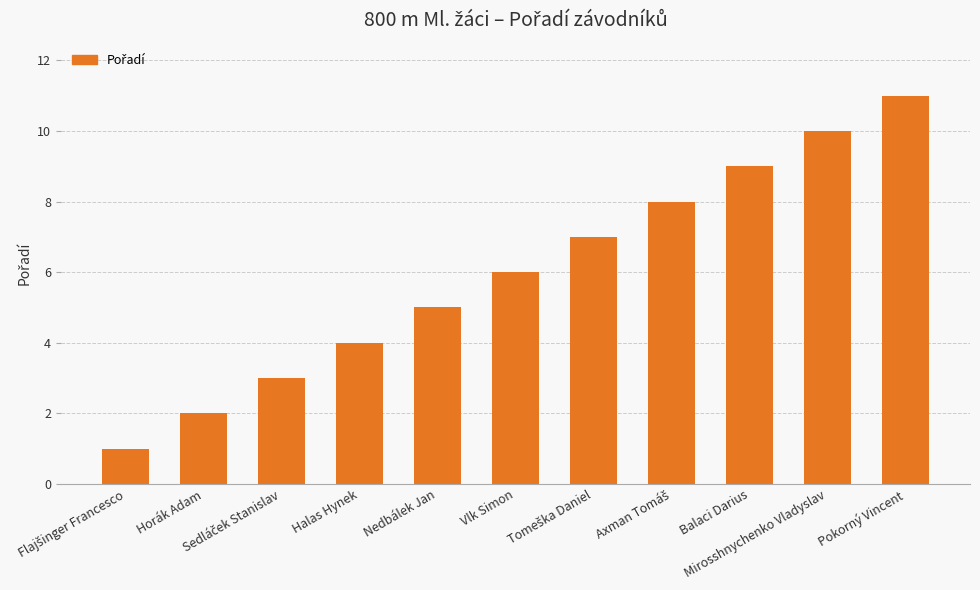

What is the difference between the maximum and second lowest values?

9